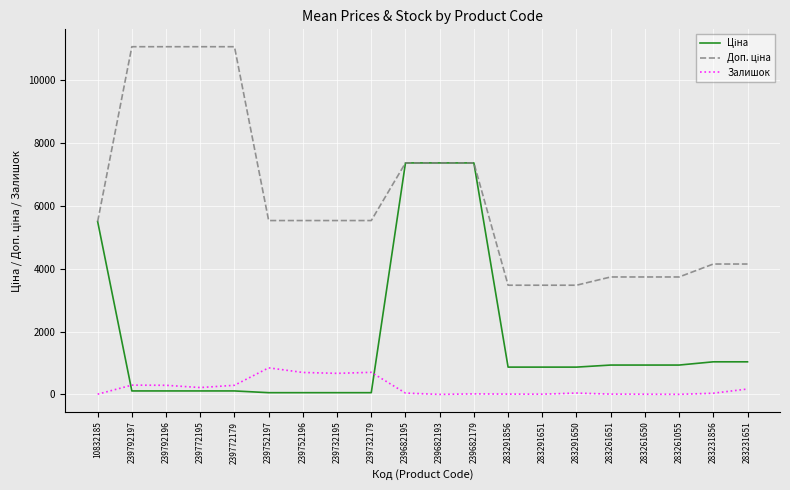

What is the greatest value displayed?

11055.0